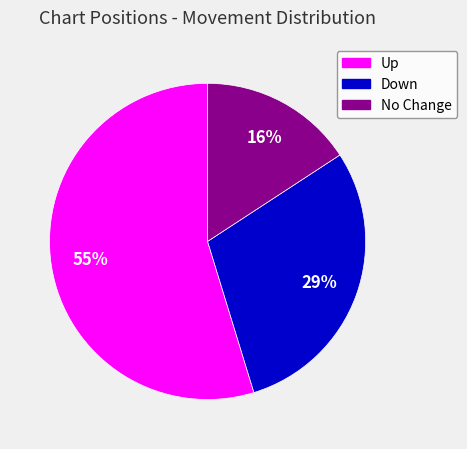

To the nearest percent, what is the average slice percentage?

33%